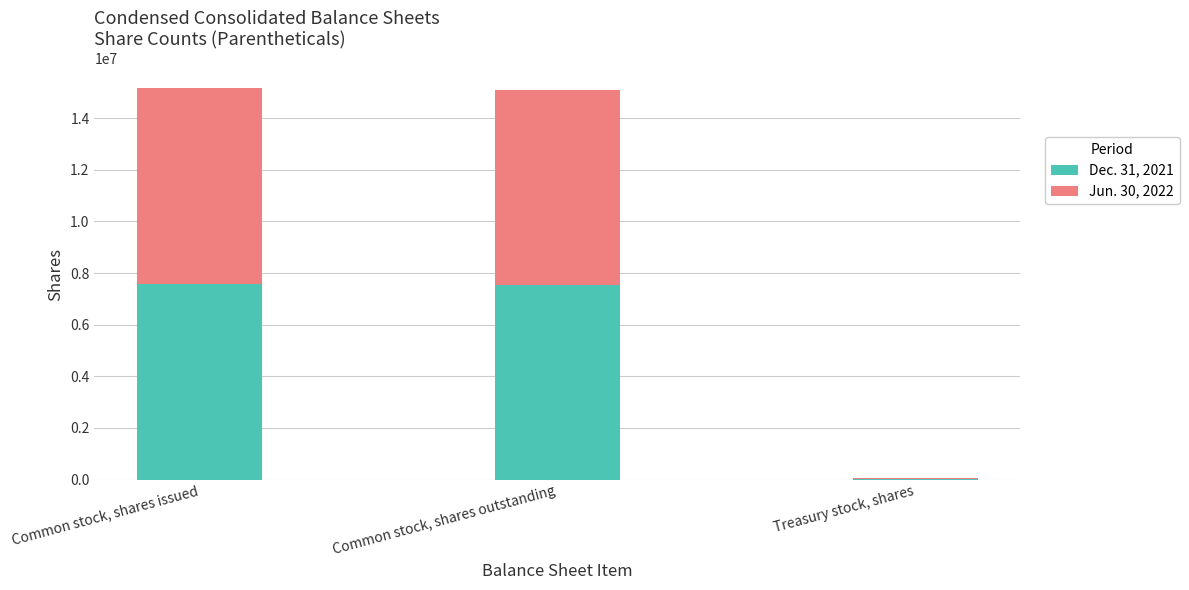

Is it true that Dec. 31, 2021 equals 11687503 at Common stock, shares outstanding?

False